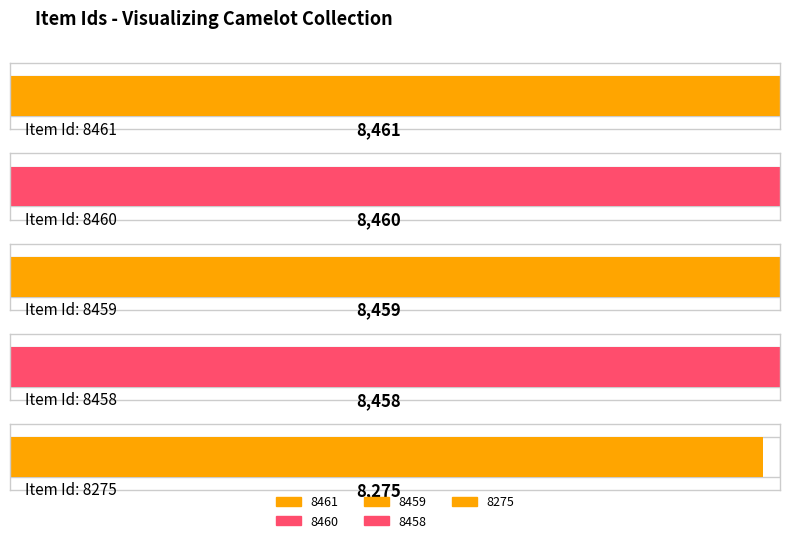

What is the change in value from 8459 to 8275?

-184